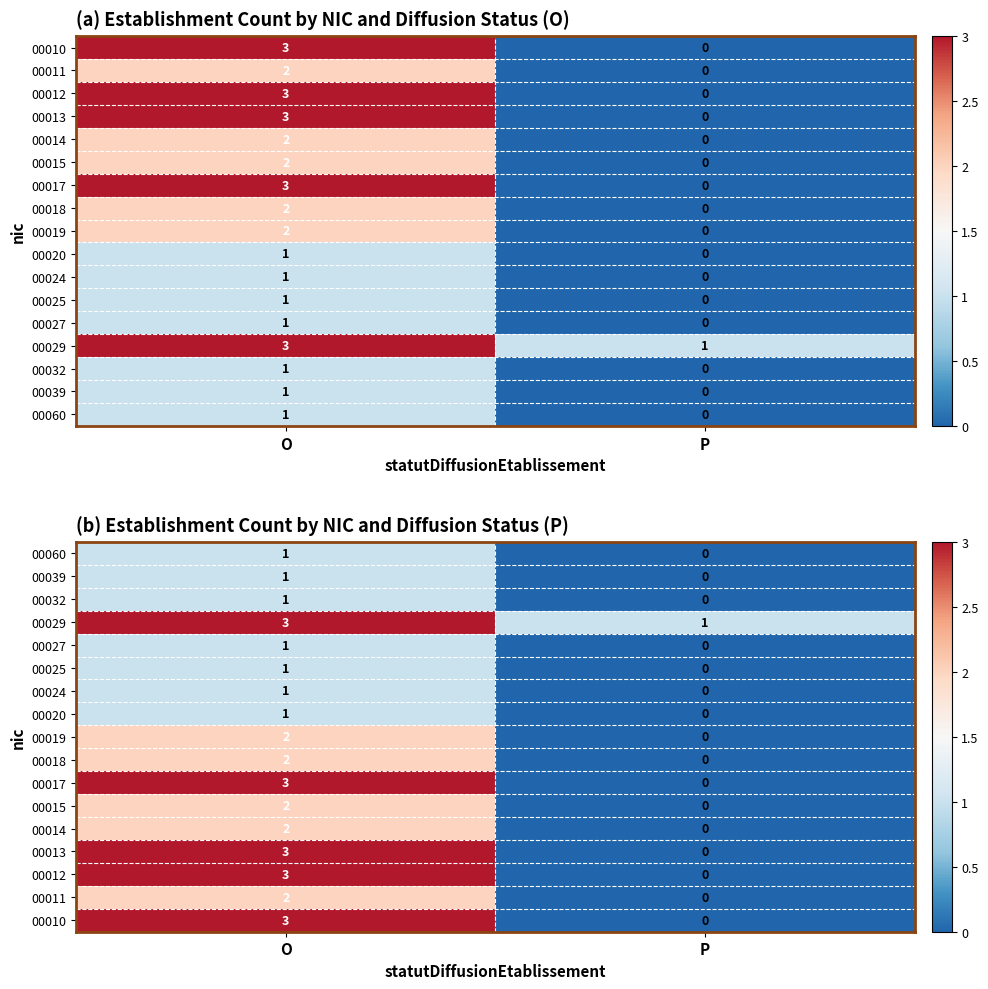

How many data points in 00029 are less than 3?

1